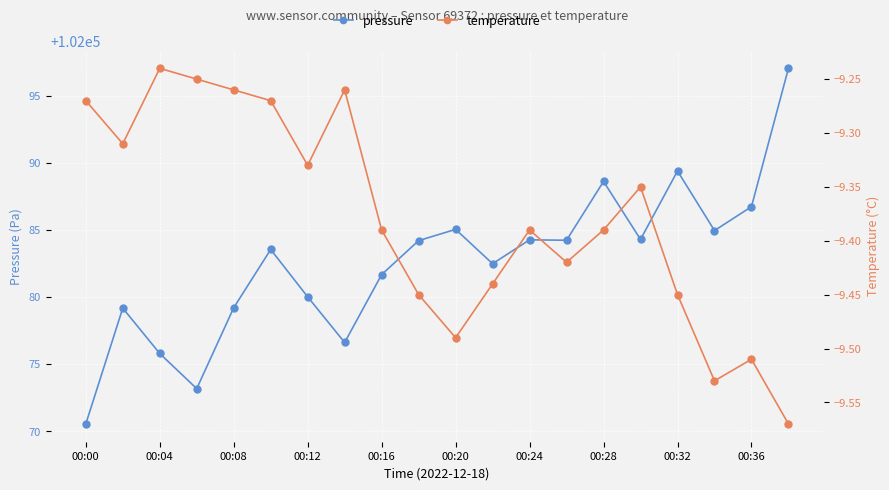

Reading left to right, extract all data points from this chart.

pressure: 102070.6	102079.2	102075.8	102073.2	102079.2	102083.6	102080.0	102076.6	102081.7	102084.2	102085.1	102082.5	102084.3	102084.2	102088.6	102084.3	102089.4	102085.0	102086.8	102097.1
temperature: -9.3	-9.3	-9.2	-9.2	-9.3	-9.3	-9.3	-9.3	-9.4	-9.4	-9.5	-9.4	-9.4	-9.4	-9.4	-9.3	-9.4	-9.5	-9.5	-9.6